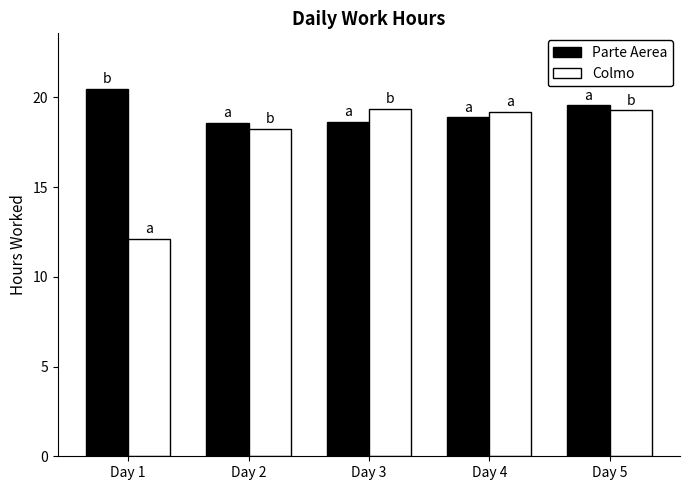

What is the average value of the Colmo series?

17.6